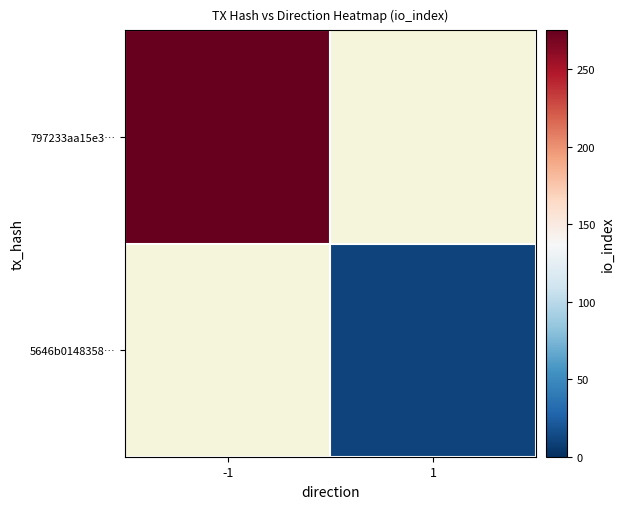

What value does the 5646b0148358… series have at 1?

10.0